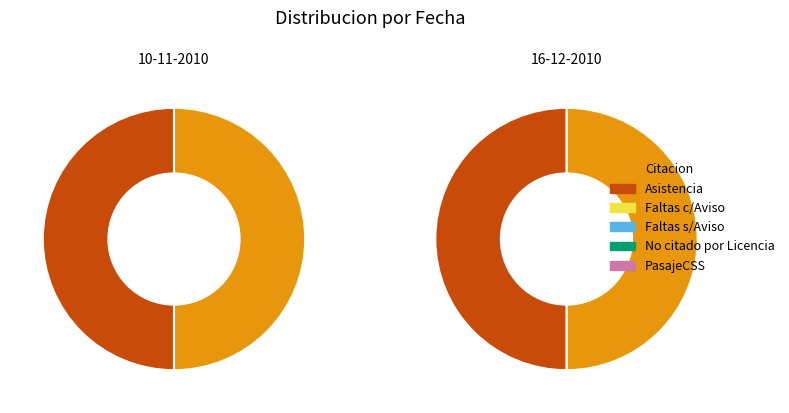

How many slices are in this pie chart?

2